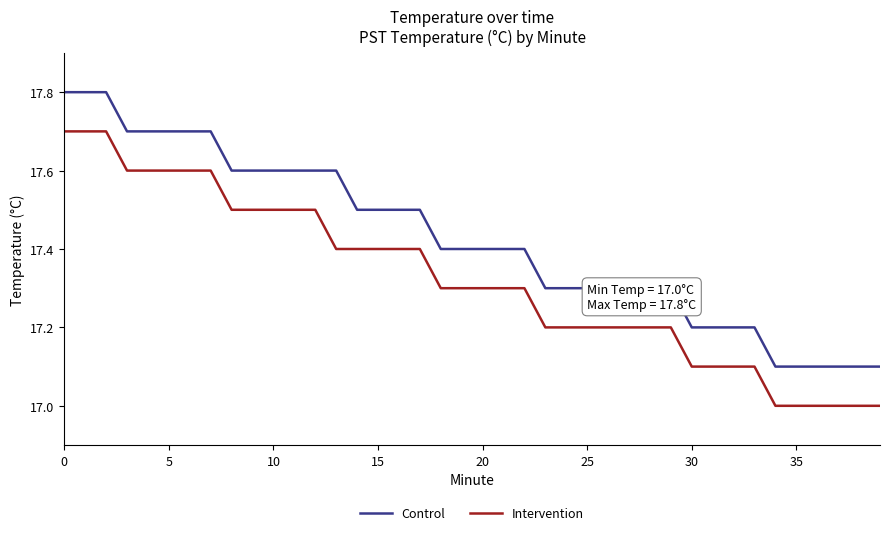

Rank the series by their average value, from lowest to highest.

Intervention, Control